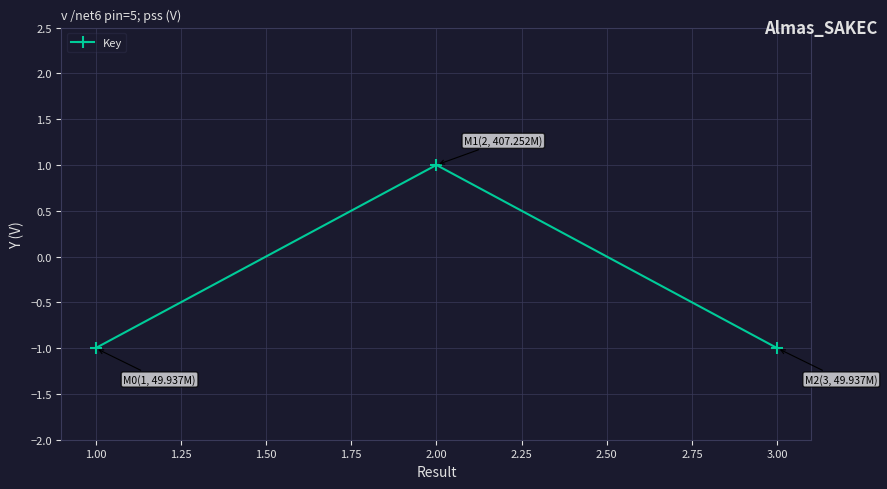

What is the value of the 3rd point from the left?

-1.0